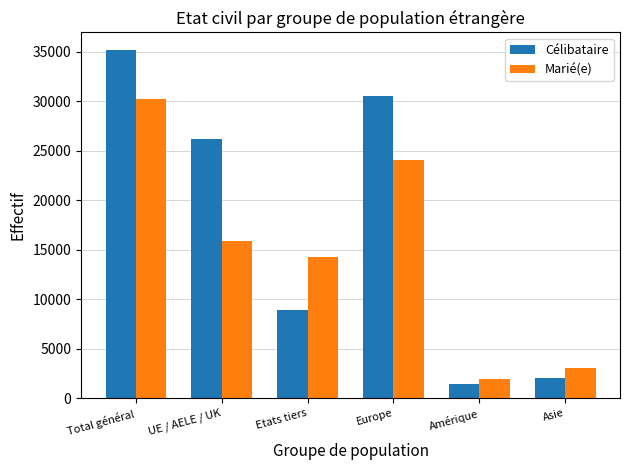

What position from the right is Asie?

1